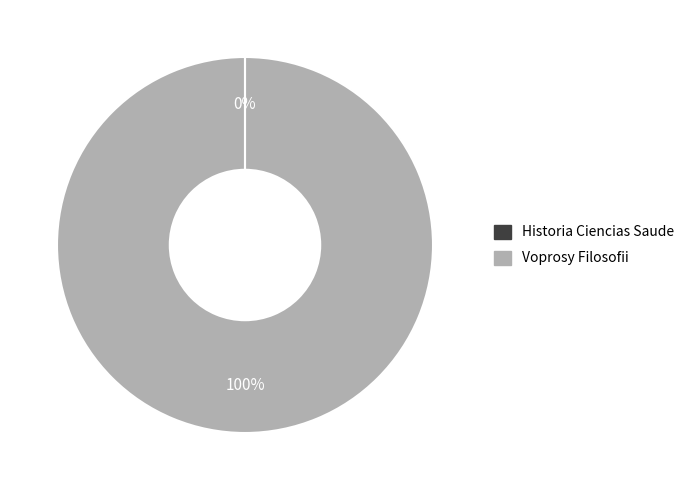

What is the largest slice in the pie chart?

Voprosy Filosofii